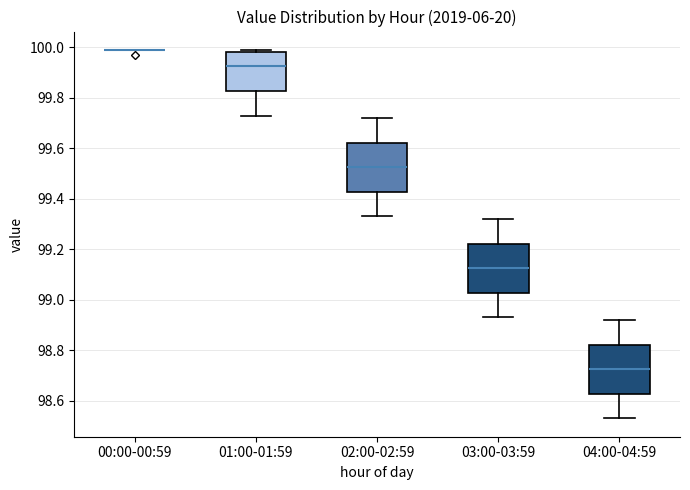

Reading left to right, transcribe this box plot: for each box, give where its median line is, the range the box spans, and where its two whiskers end, as read against the y-axis. The values are not printed on the chart, so give them approximately, as read against the axis.

00:00-00:59: box collapsed to a line at 100.00, whiskers 100.00 to 100.00
01:00-01:59: median 99.92, box 99.82 to 99.98, whiskers 99.74 to 100.00
02:00-02:59: median 99.52, box 99.42 to 99.62, whiskers 99.34 to 99.72
03:00-03:59: median 99.12, box 99.02 to 99.22, whiskers 98.94 to 99.32
04:00-04:59: median 98.72, box 98.62 to 98.82, whiskers 98.54 to 98.92